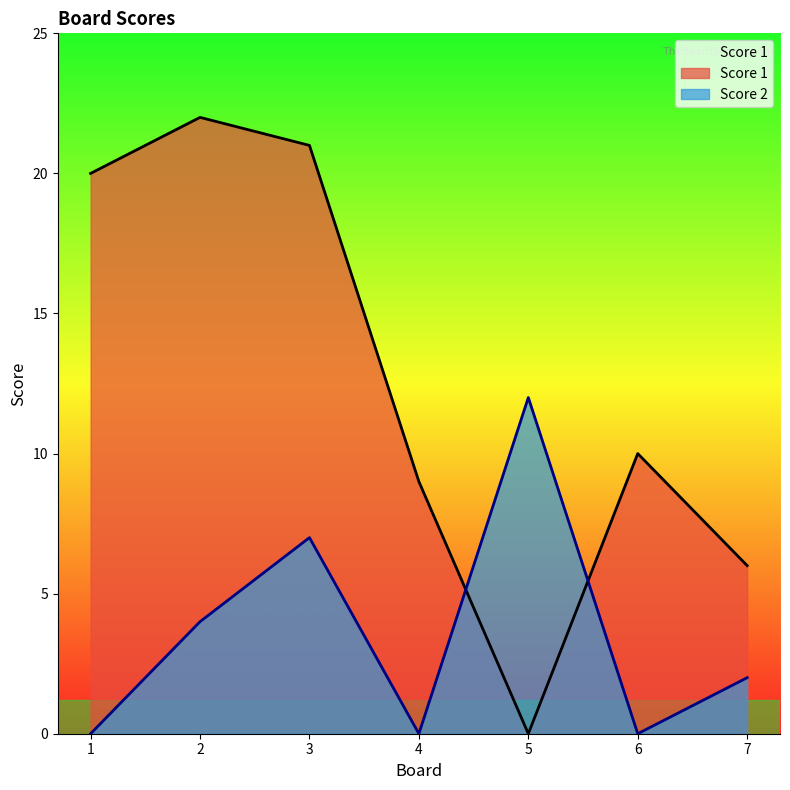

The value of Score 2 at 3 is 7. True or false?

True